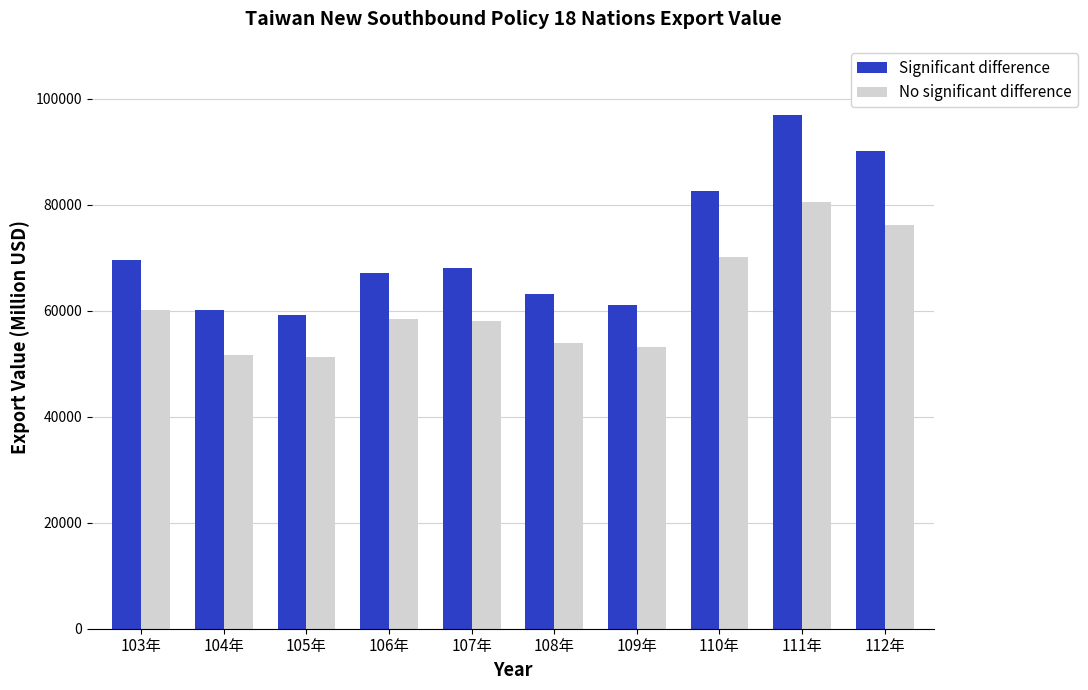

Is the value of Significant difference at 111年 greater than the value of No significant difference at 111年?

Yes